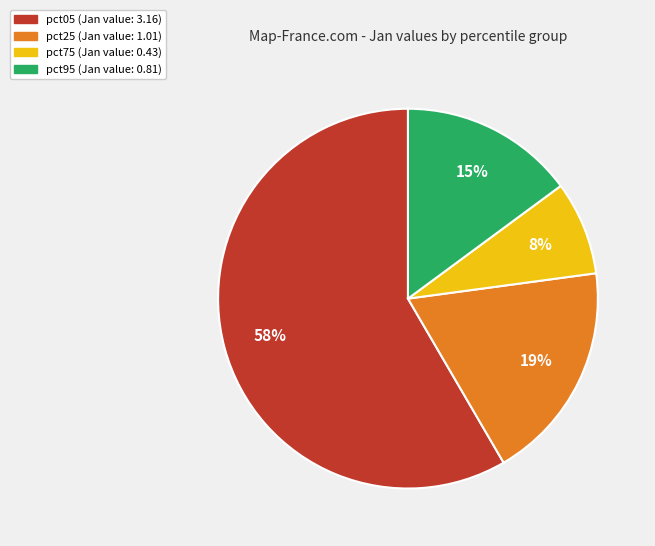

To the nearest percent, what is the difference between the largest and smallest slice percentages?

50%